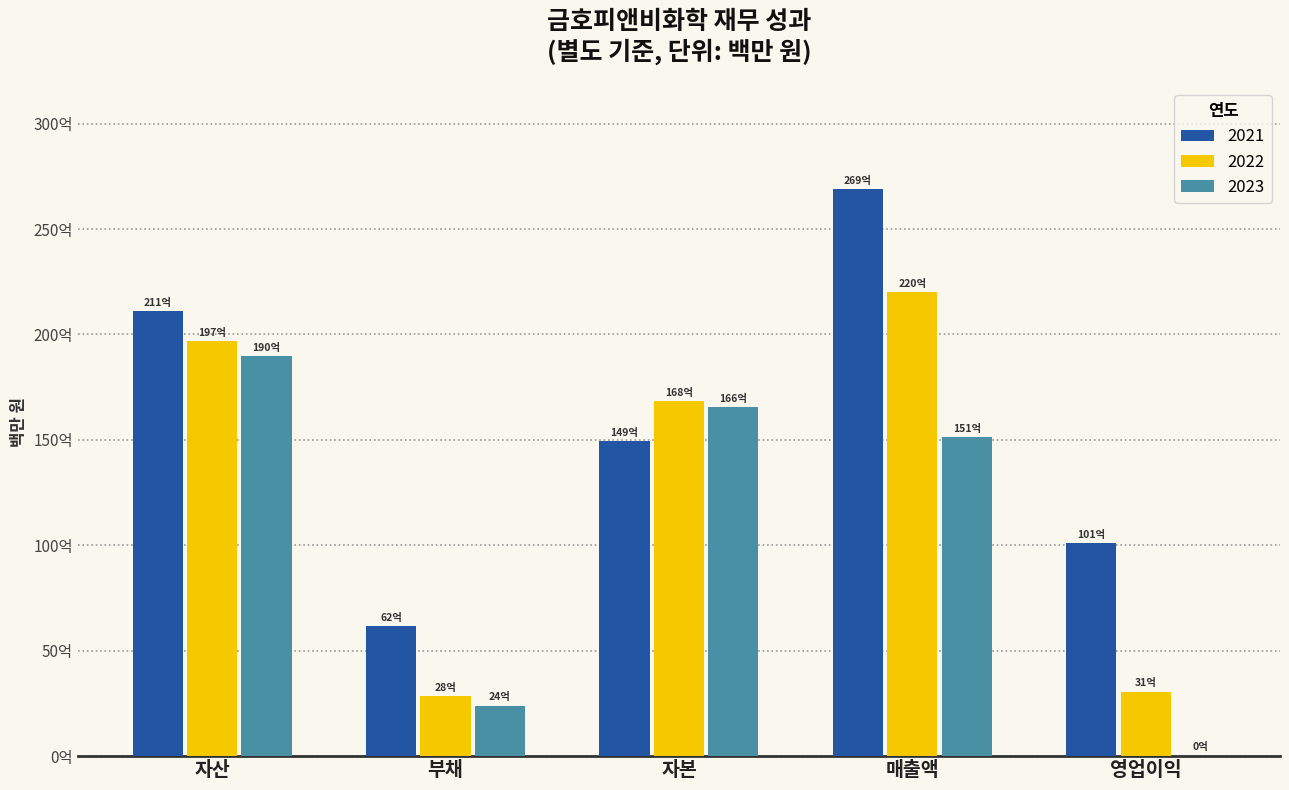

True or false: 2021 has a value of 497016.5 at 영업이익.

False